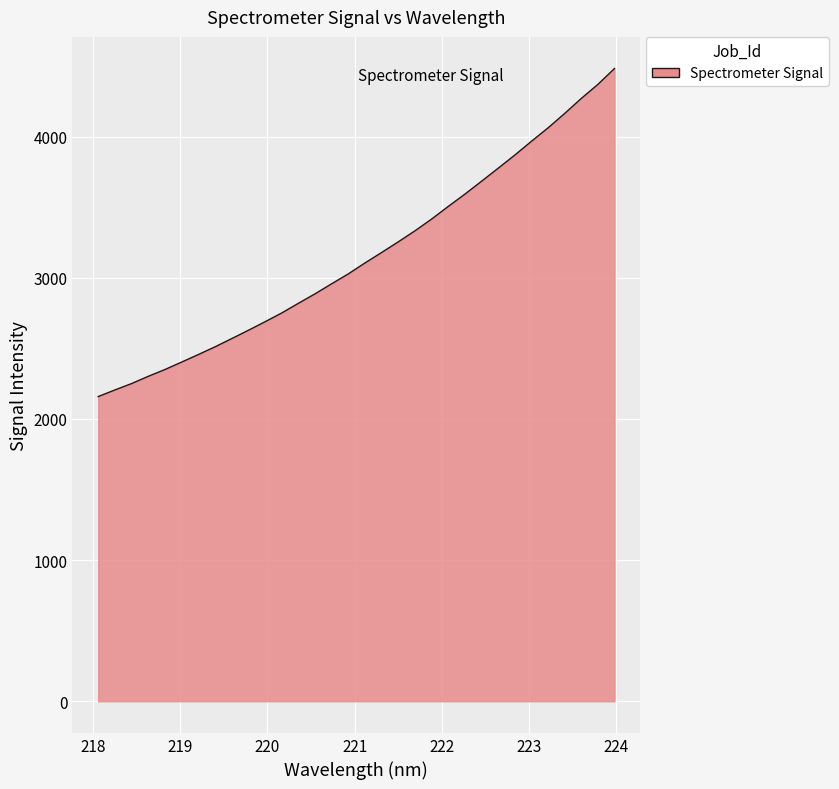

What is the smallest value displayed?

2158.2